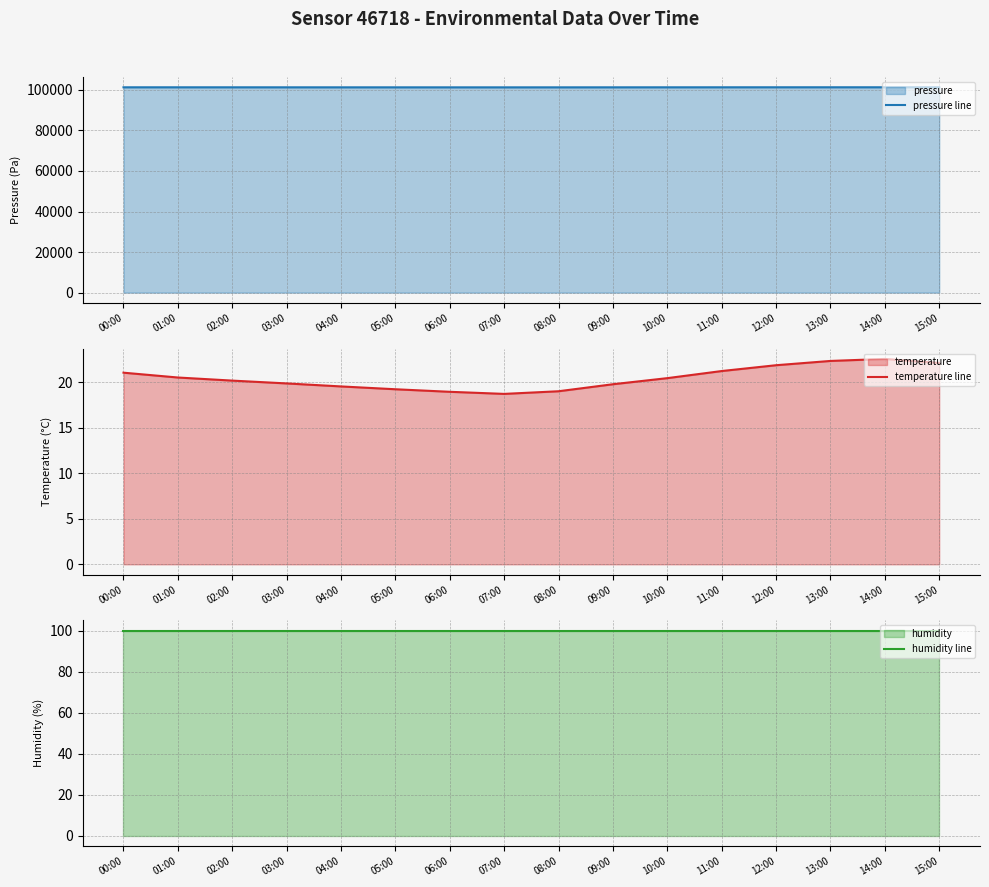

Which category has the highest value in the humidity line series?

00:00